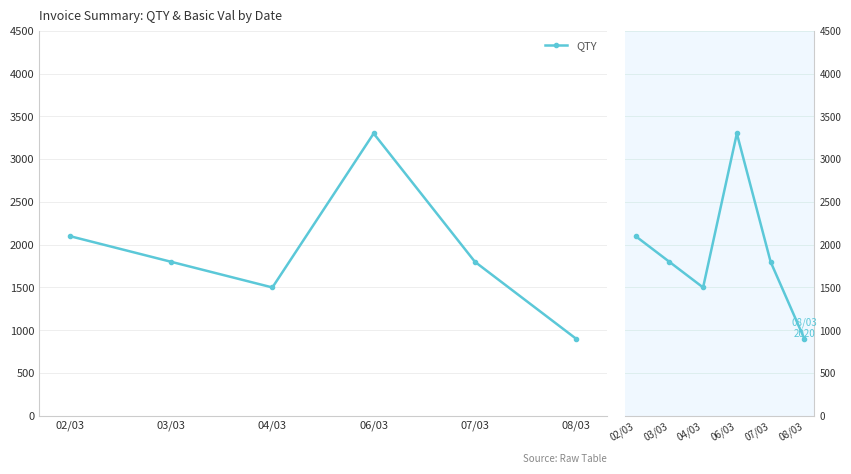

What is the approximate value at 07/03, to the nearest 50?

1800